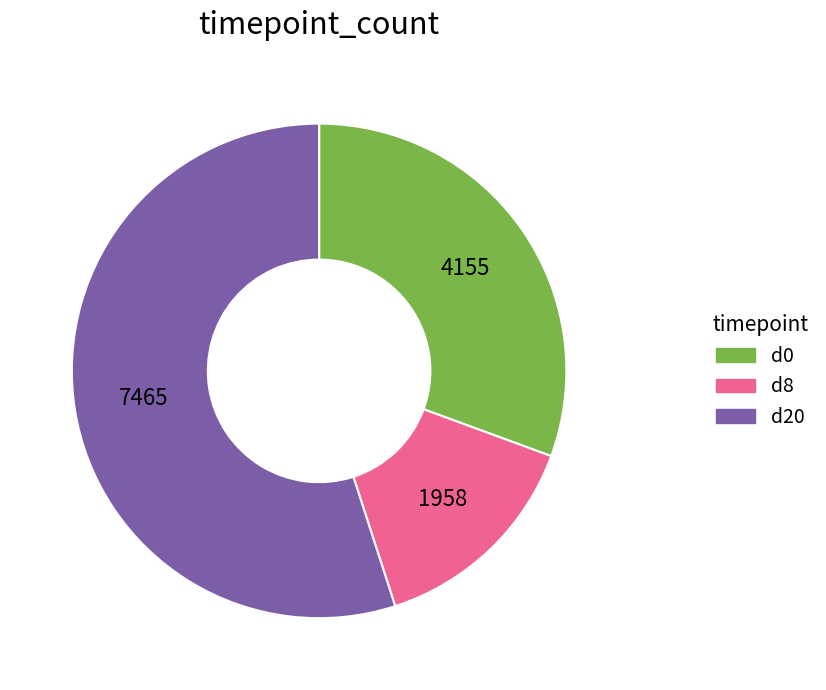

Is it true that d8 is 23% of the pie?

False